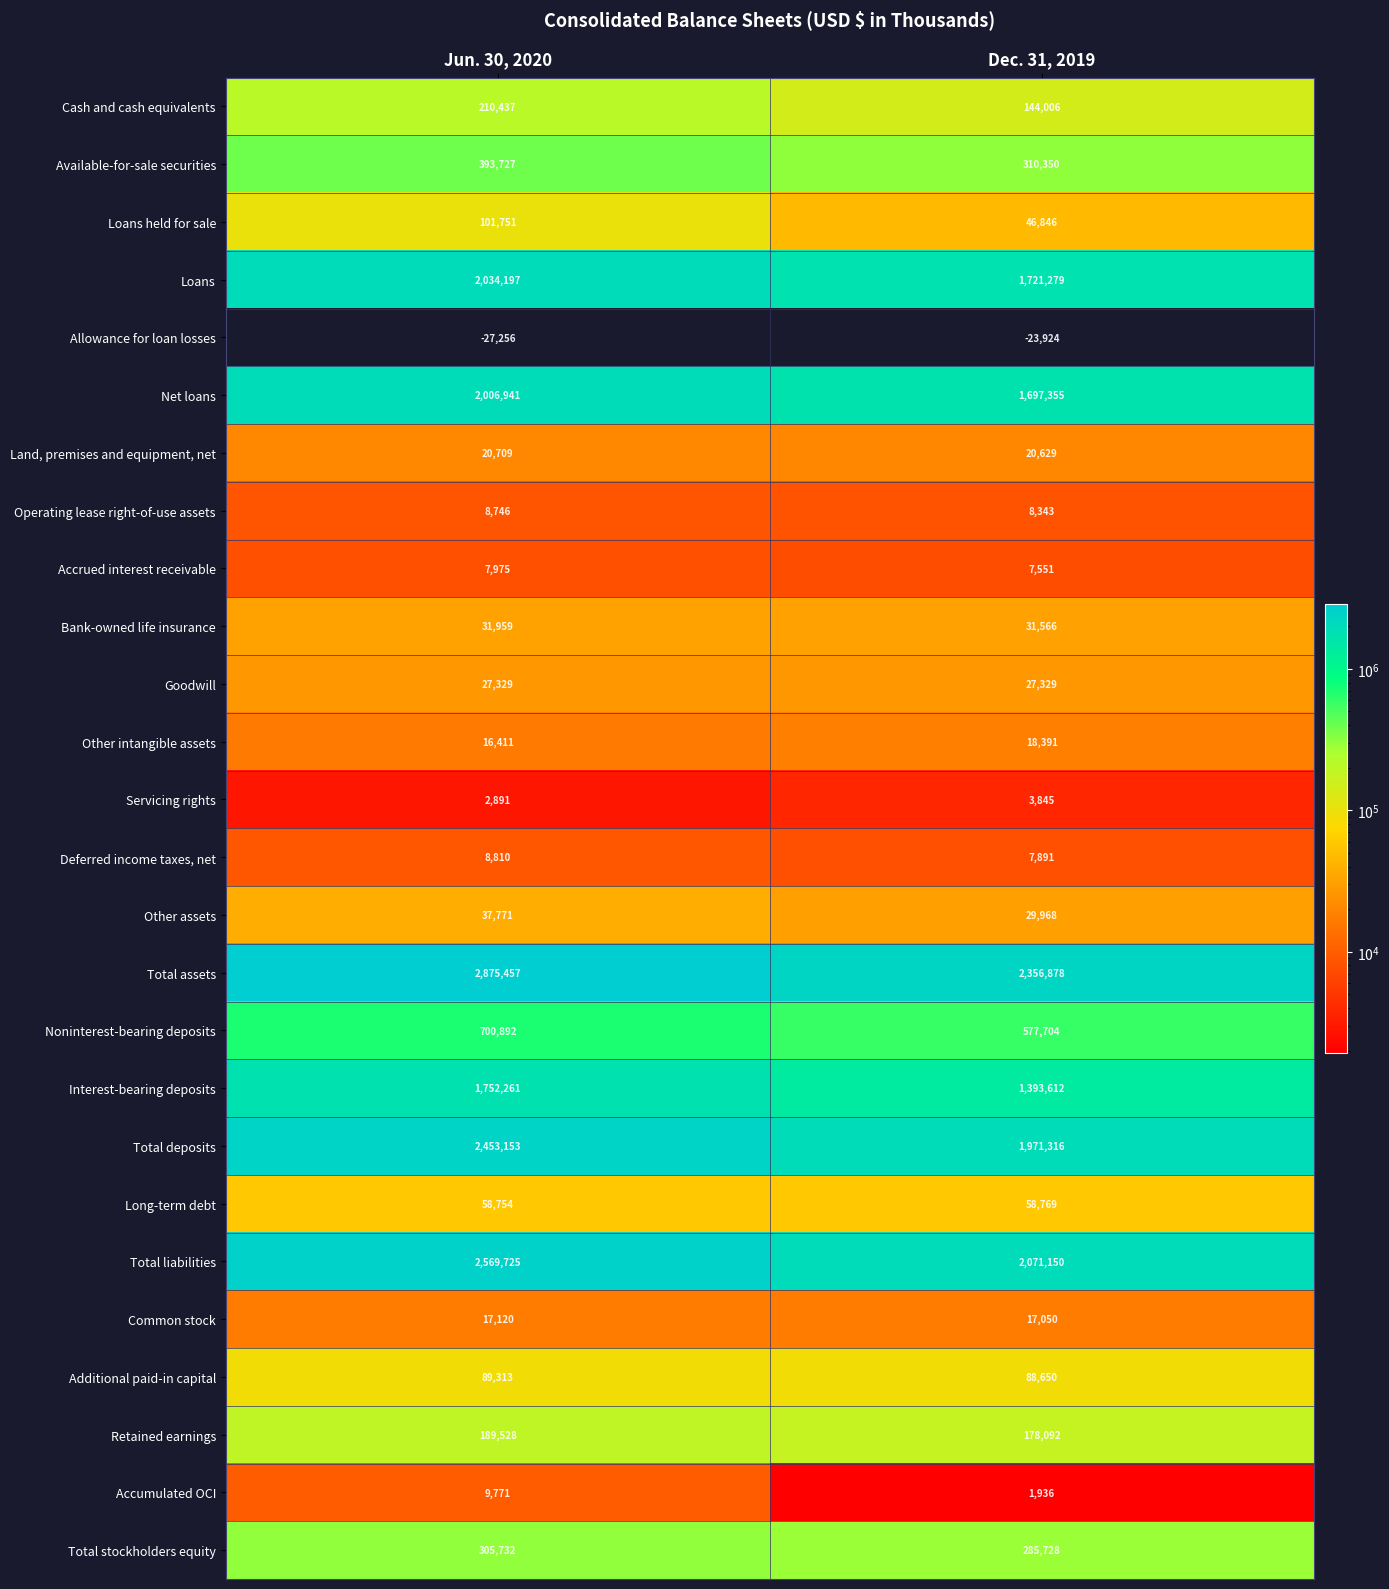

What is the sum of all Deferred income taxes, net values?

16701